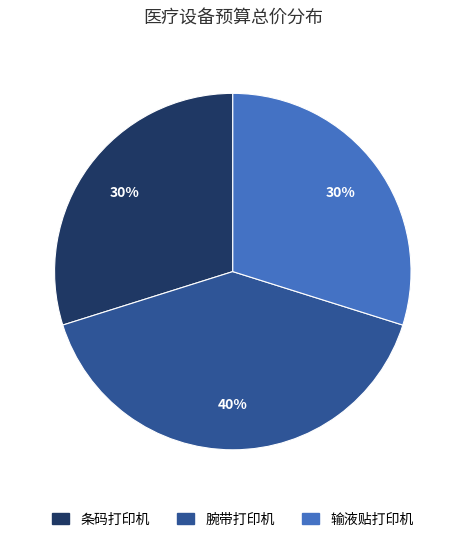

What percentage is the 输液贴打印机 slice, to the nearest percent?

30%